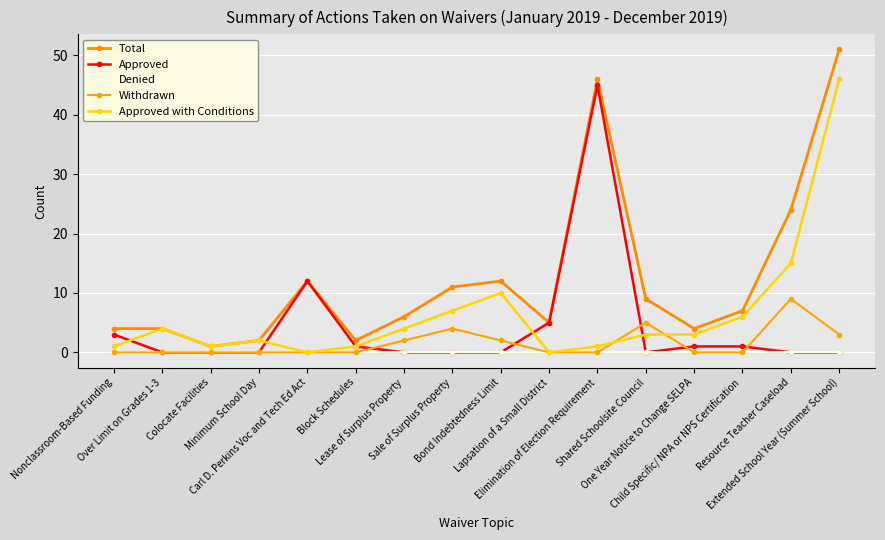

Which series has the widest spread of values?

Total